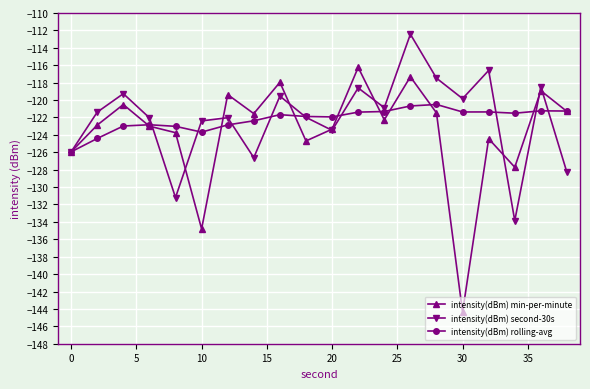

How many lines are shown in the chart?

3